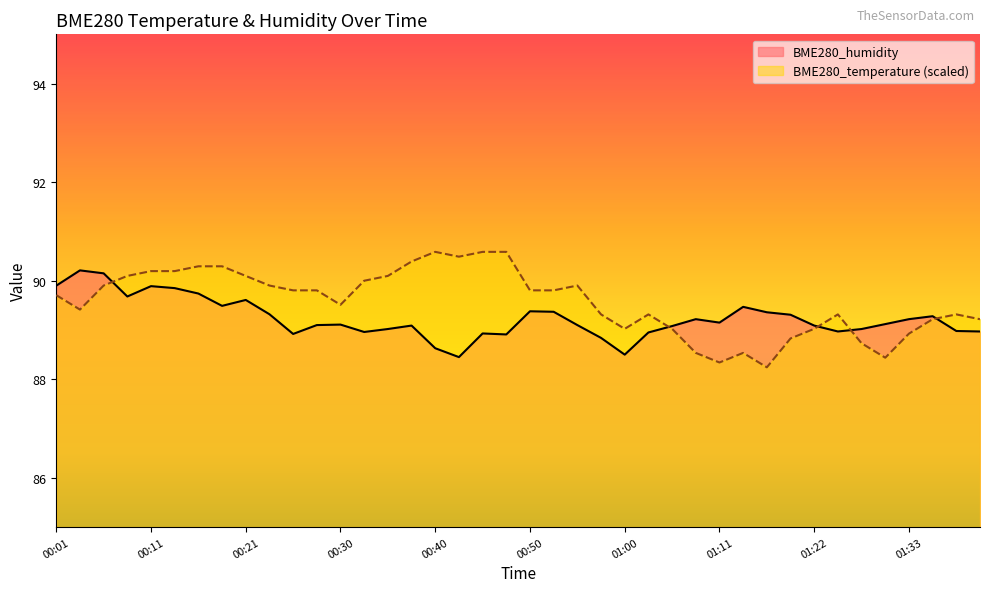

What is the sum of all BME280_humidity values?

3569.3